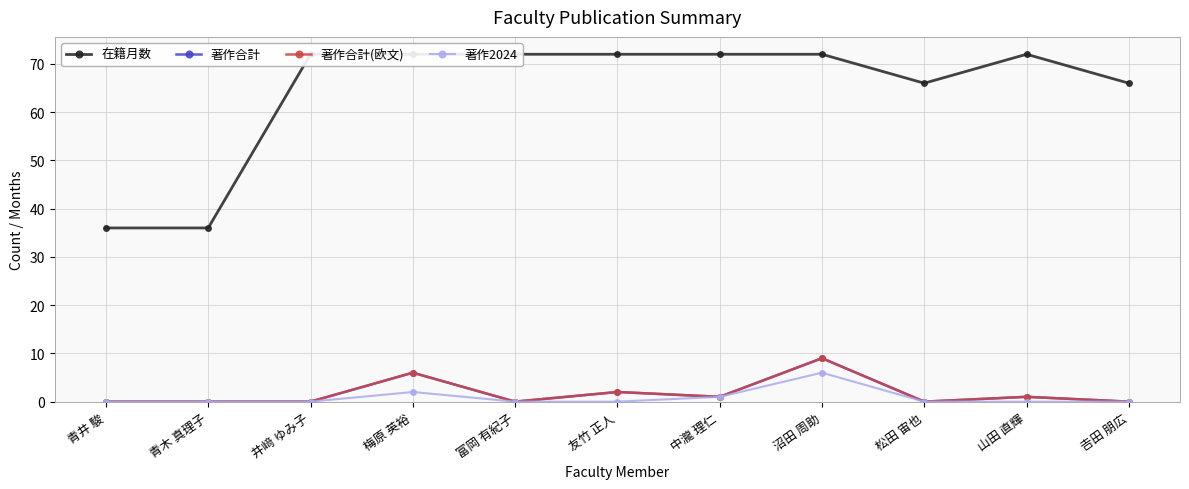

Where is 著作2024 nearest to the value 3?

梅原 英裕